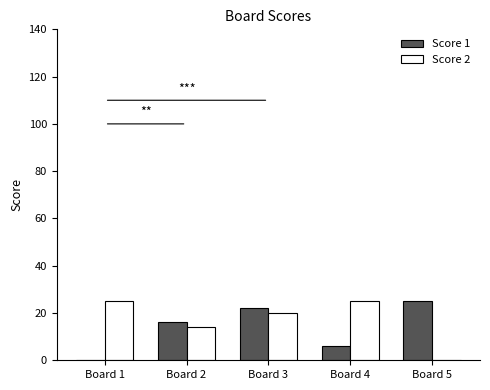

Where is Score 2 nearest to the value 12?

Board 2